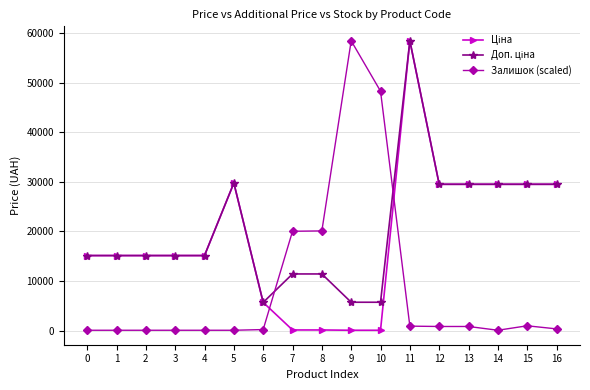

Which series changed the most between 10 and 12?

Залишок (scaled)